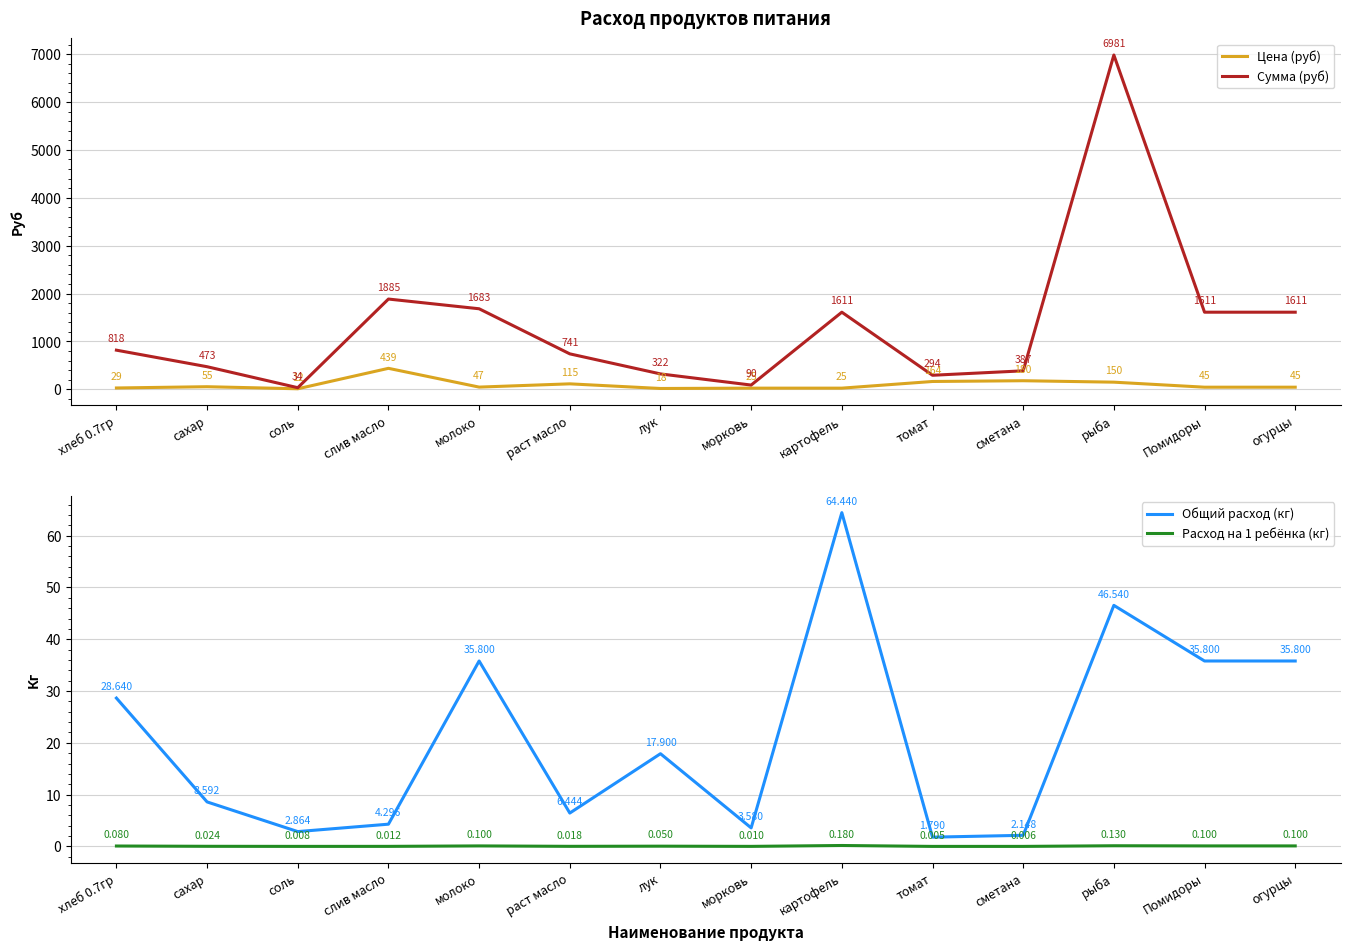

The Цена (руб) series shows 45.0 at Помидоры. True or false?

True